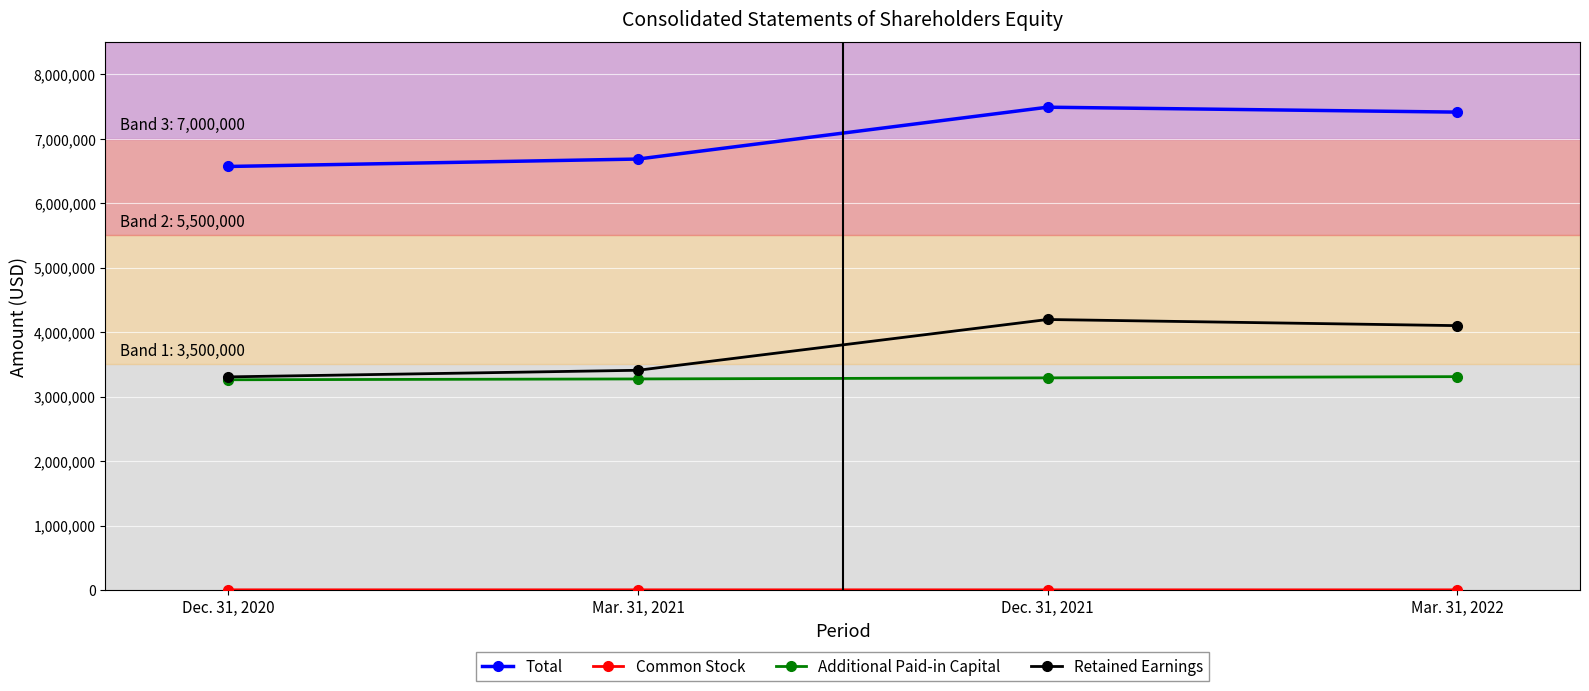

True or false: Total and Additional Paid-in Capital intersect in this chart.

False